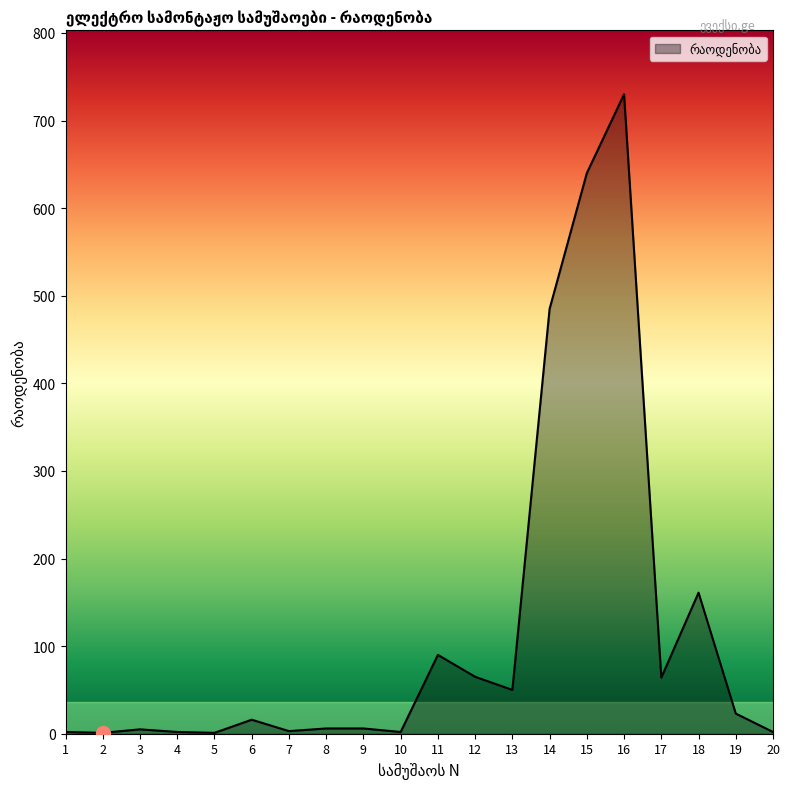

What is the greatest value displayed?

730